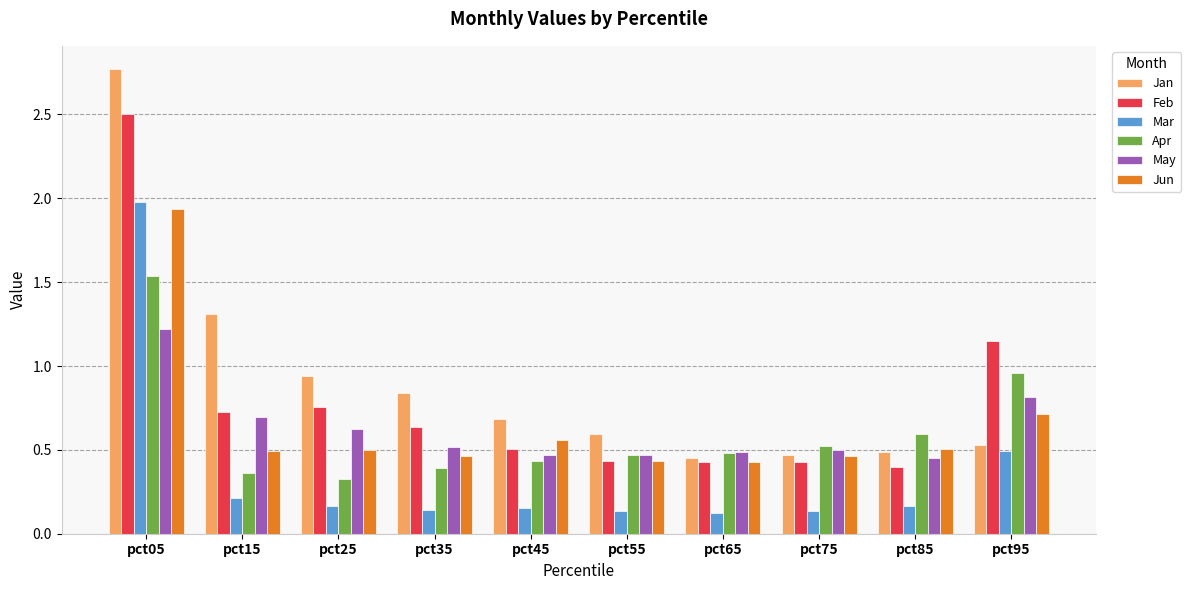

Which series has the widest spread of values?

Jan